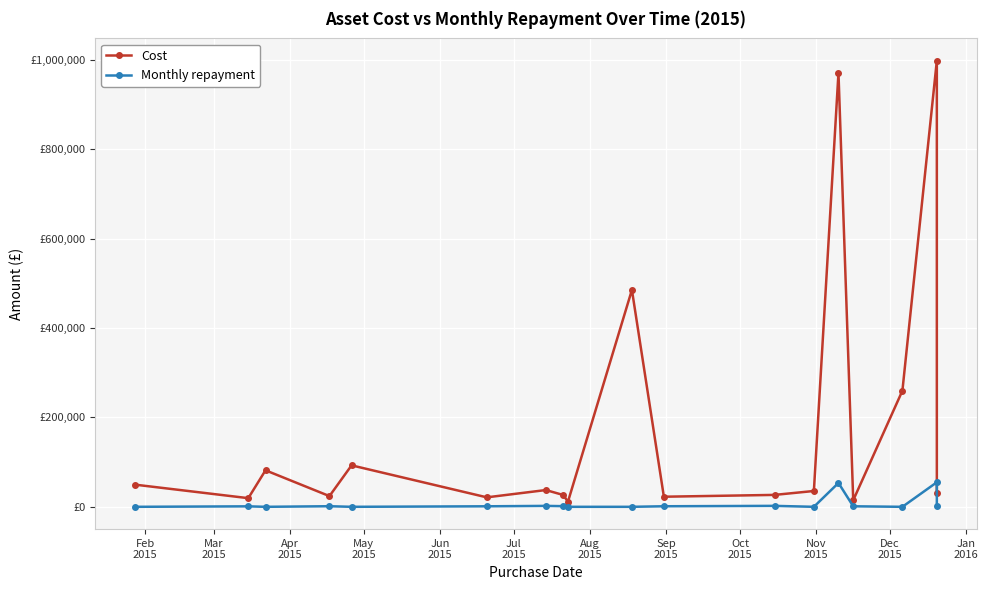

How many interior local valleys does the Monthly repayment series have?

4